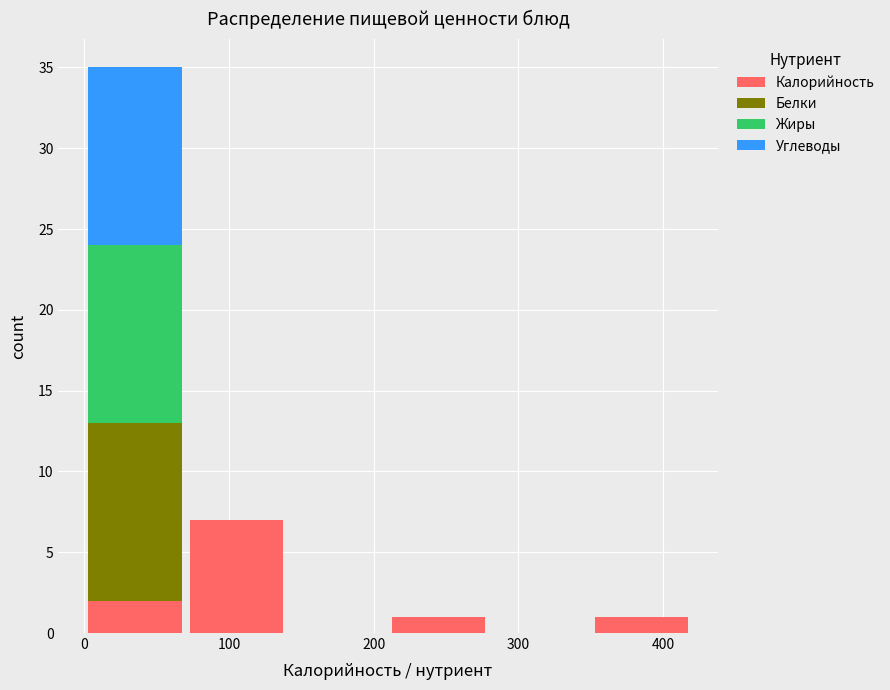

Reading left to right, transcribe this chart: for each stacked bar, give the range it covers on the x-axis and its total height. The values are not printed on the chart, so give them approximately, as read against the axis.

0 to 70: 35
70 to 140: 7
140 to 210: 0
210 to 280: 1
280 to 350: 0
350 to 420: 1